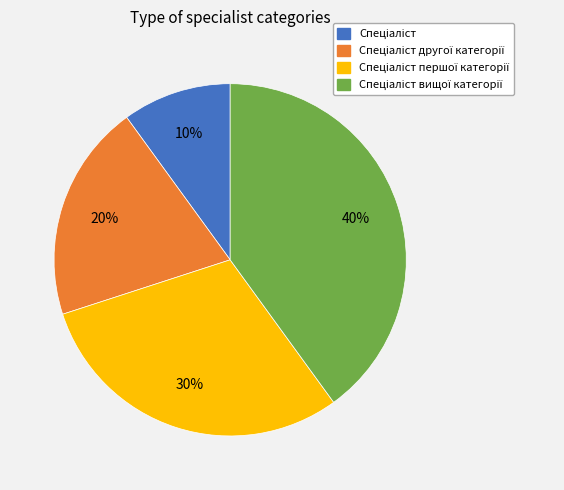

Is there any slice that represents more than half of the pie?

No